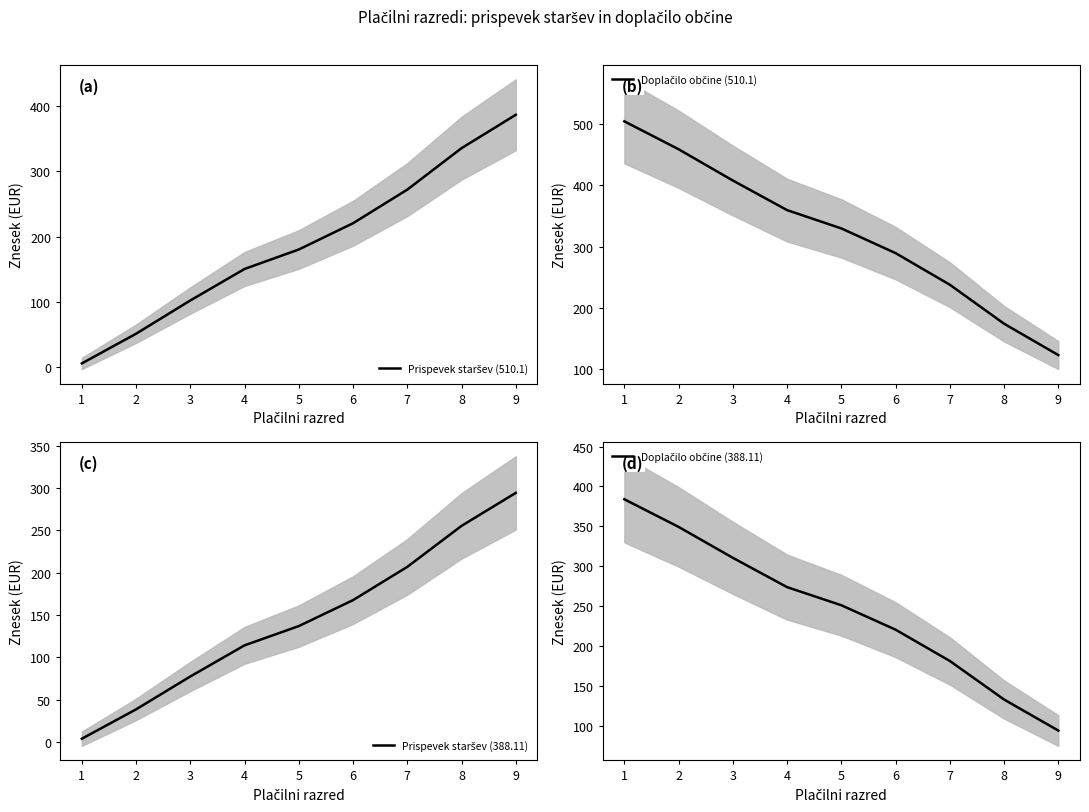

At which label does Doplačilo občine (388.11) reach its minimum?

9